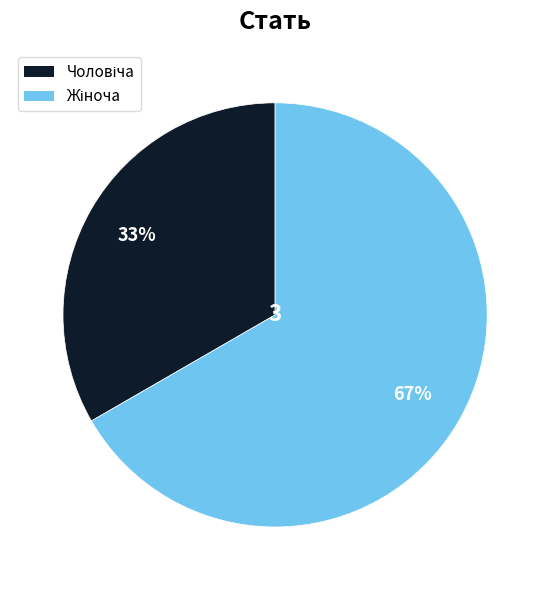

To the nearest percent, what is the average slice percentage?

50%